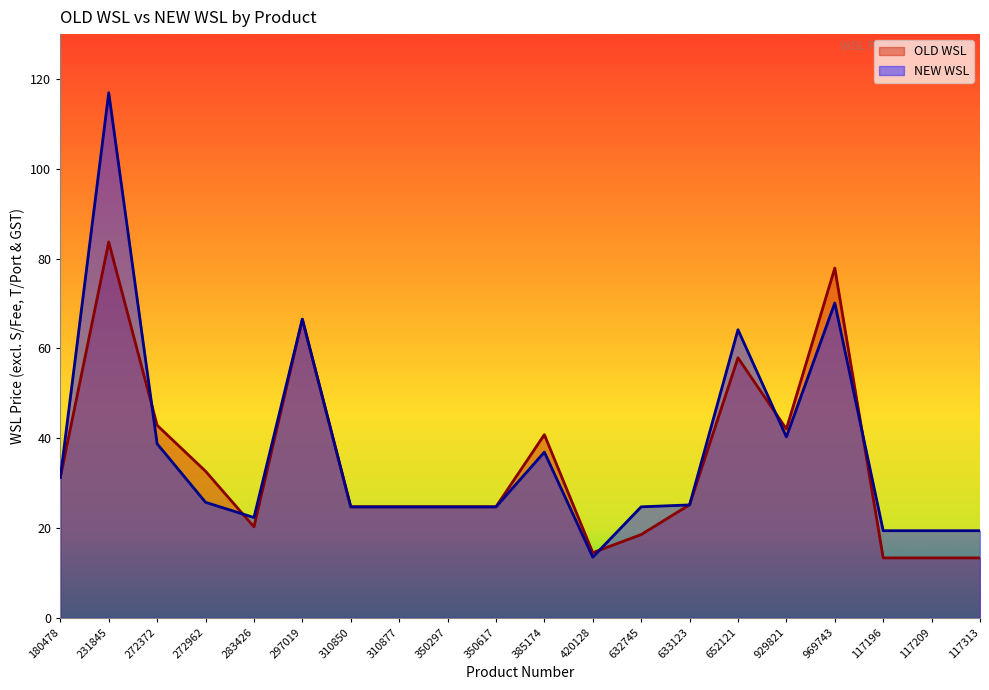

What is the spread (max minus min) of values at 117313?

6.1